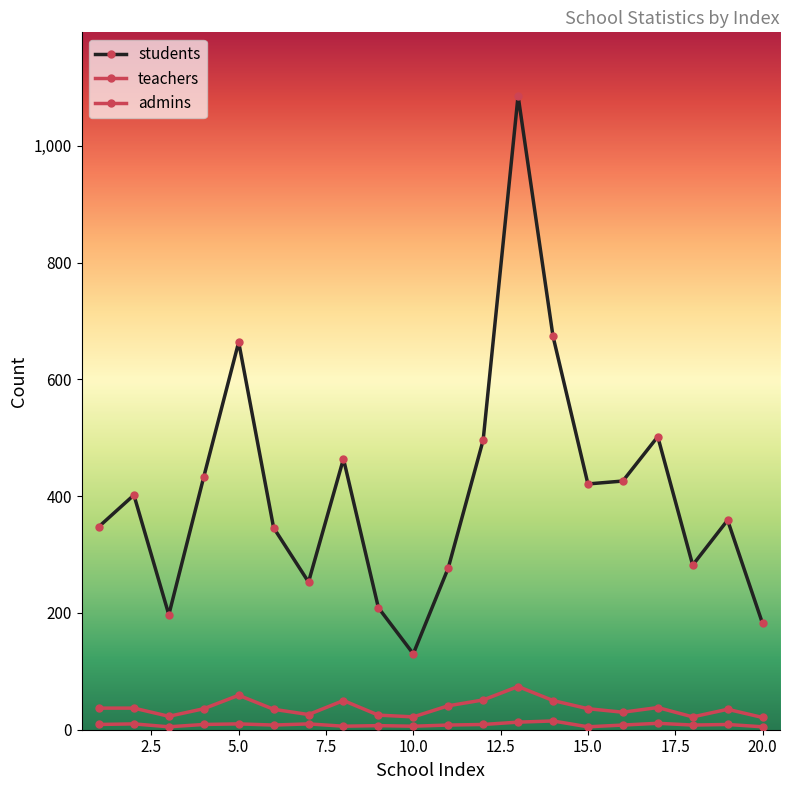

Is this an area chart (filled region under the line)?

No